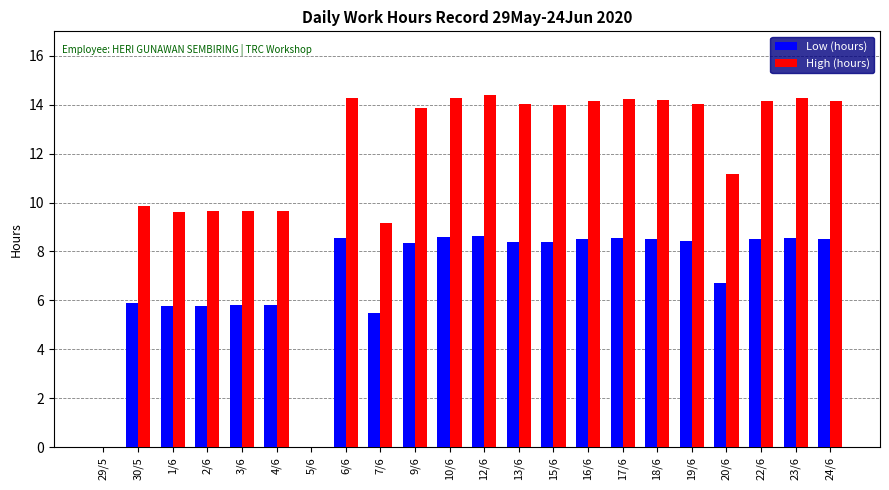

Does the chart contain stacked bars?

No